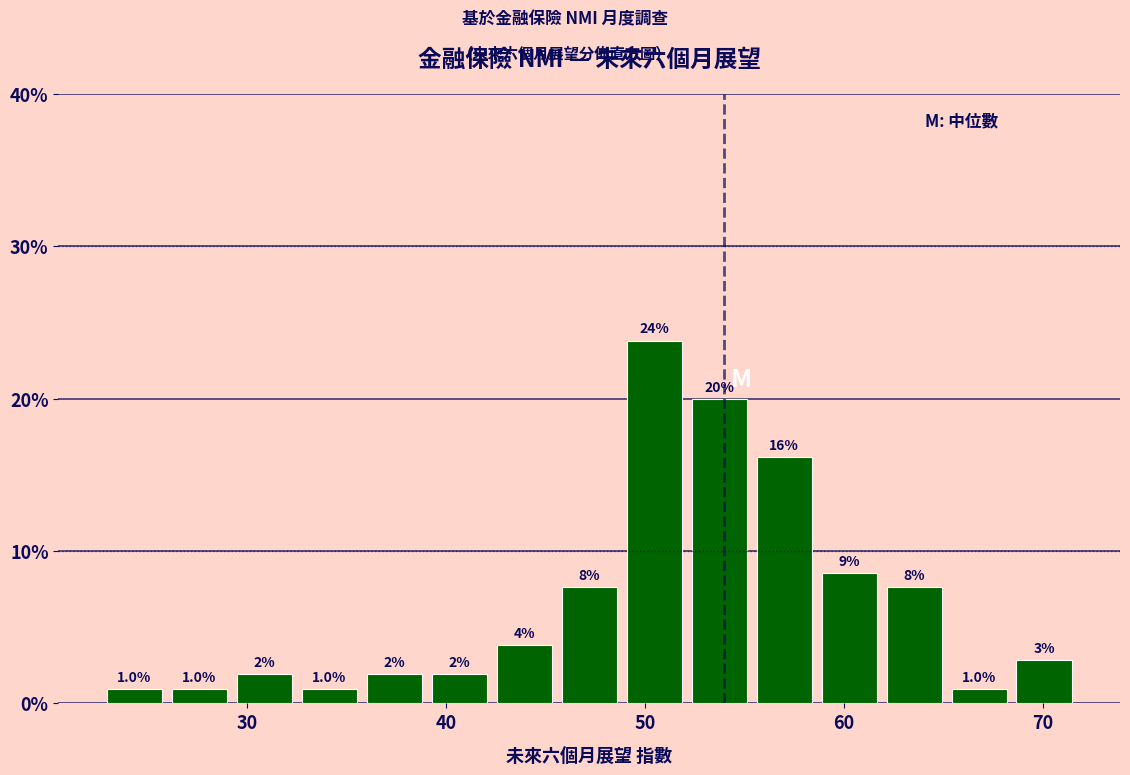

Read against the x-axis, roughly where is the centre of the tallest bar?

50